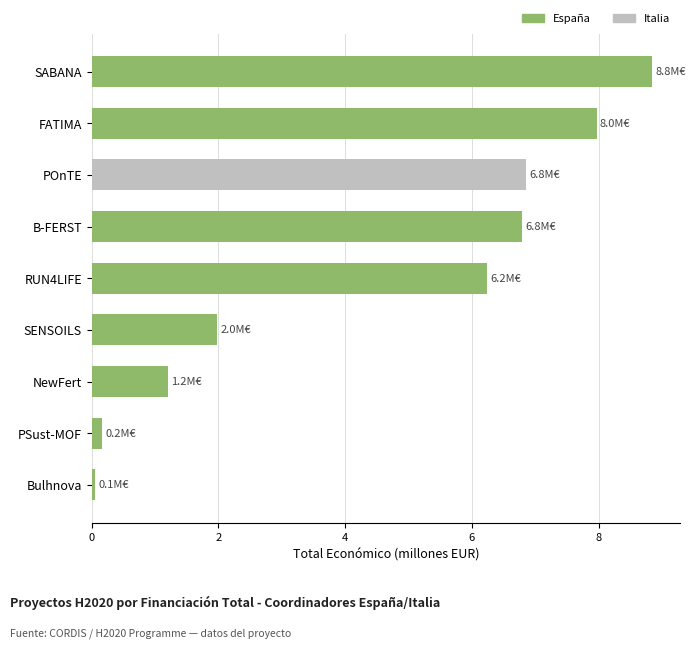

At which category does the chart reach its minimum across all series?

Bulhnova